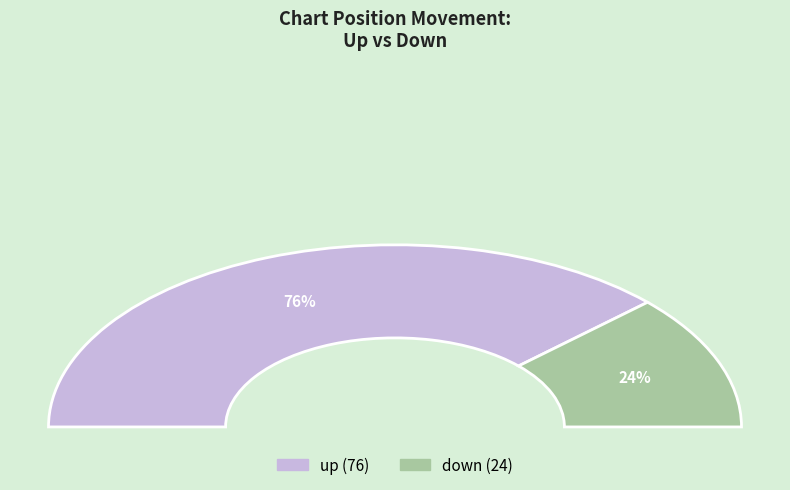

What is the smallest slice in the pie chart?

down